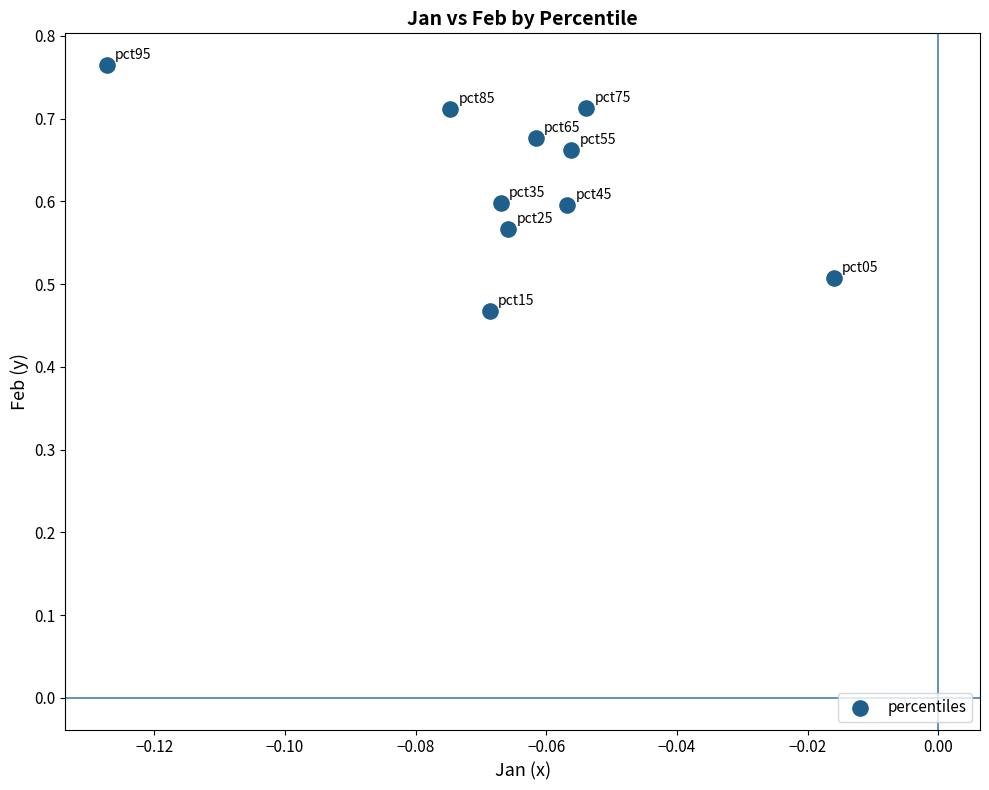

What is the range of Y values (max minus min)?

0.3